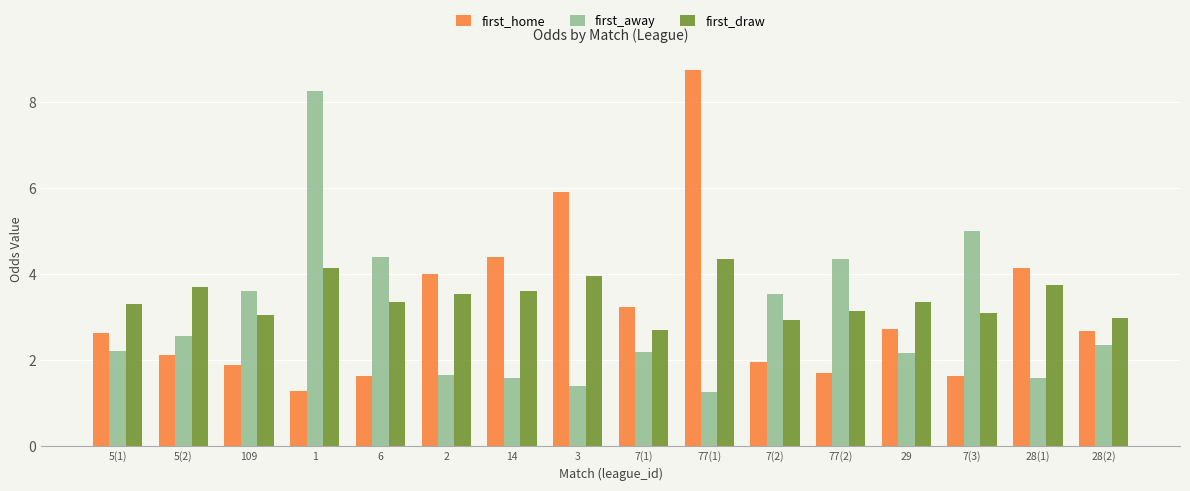

What is the difference between the highest and lowest values at 1?

7.0